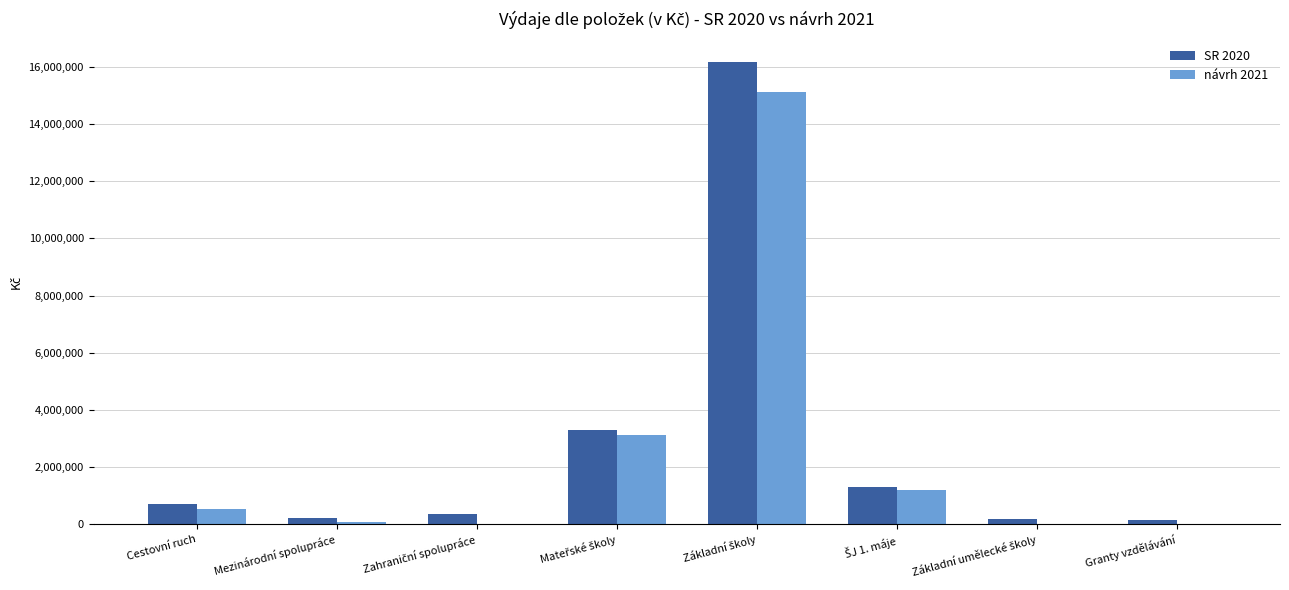

The value of návrh 2021 at Cestovní ruch is 525000. True or false?

True